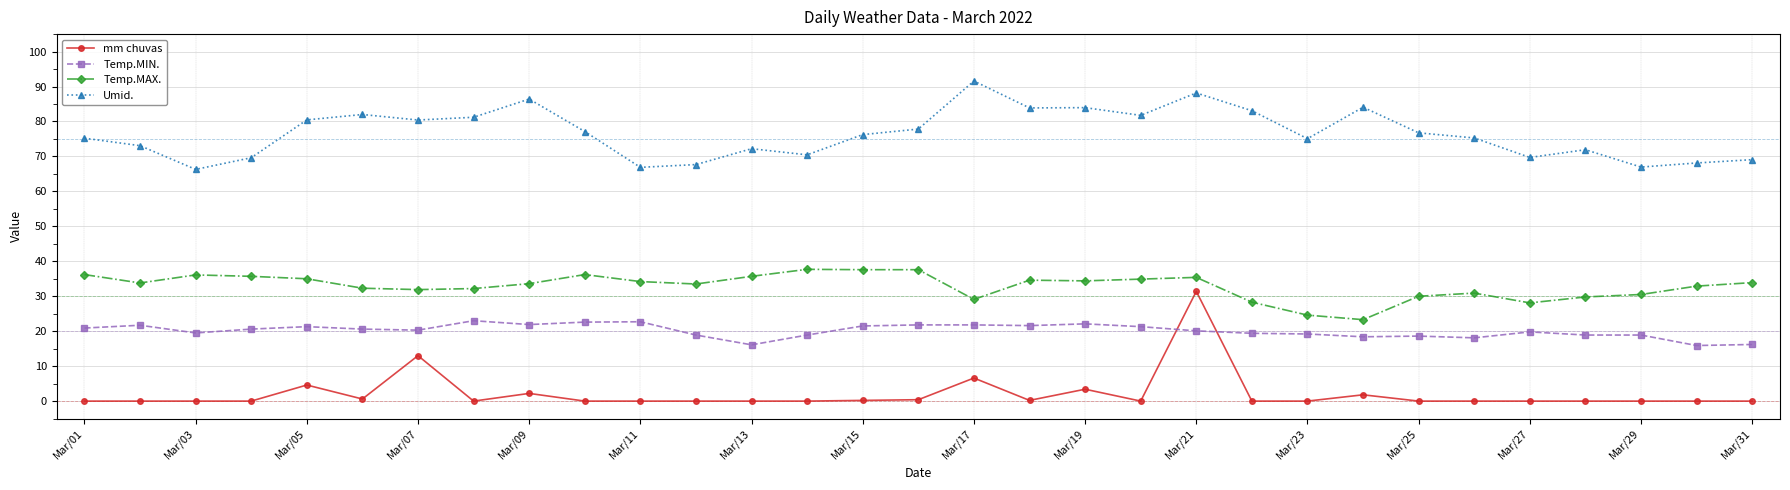

True or false: Temp.MAX. has more than 0 interior local peaks.

True